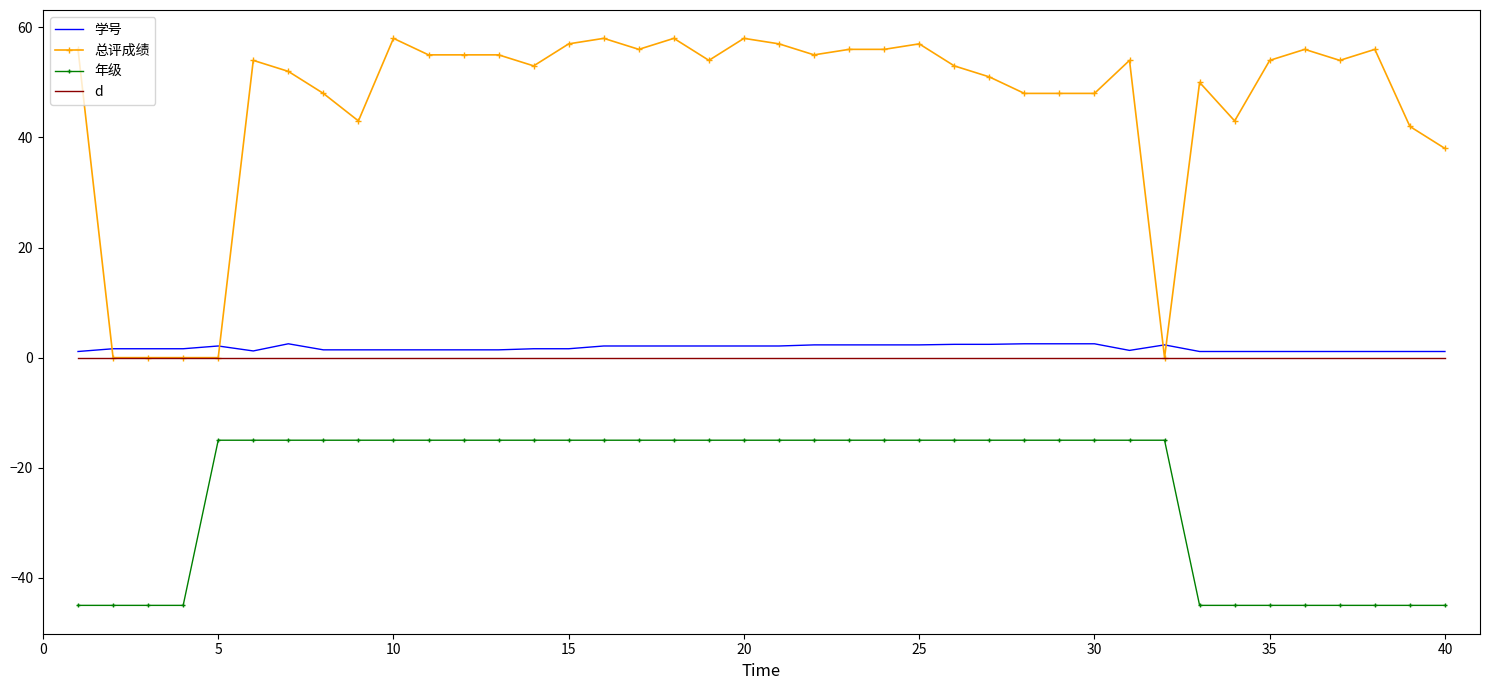

Which series has the widest spread of values?

总评成绩